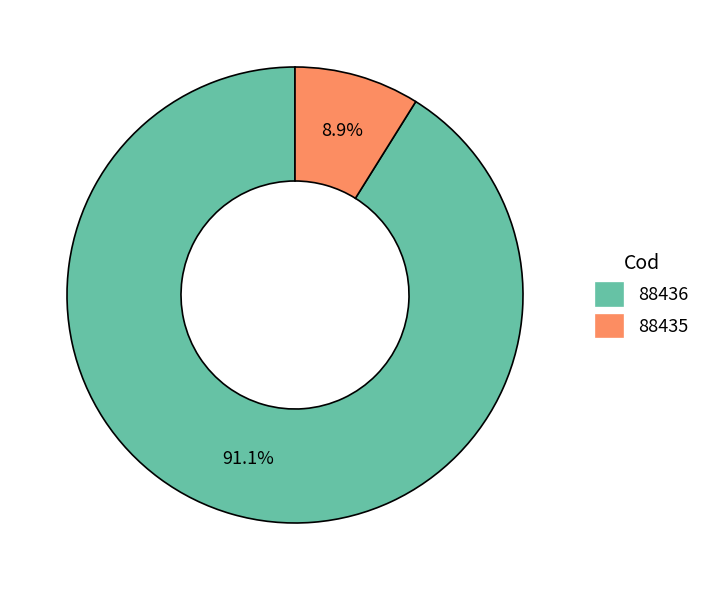

Count the number of slices in the pie.

2